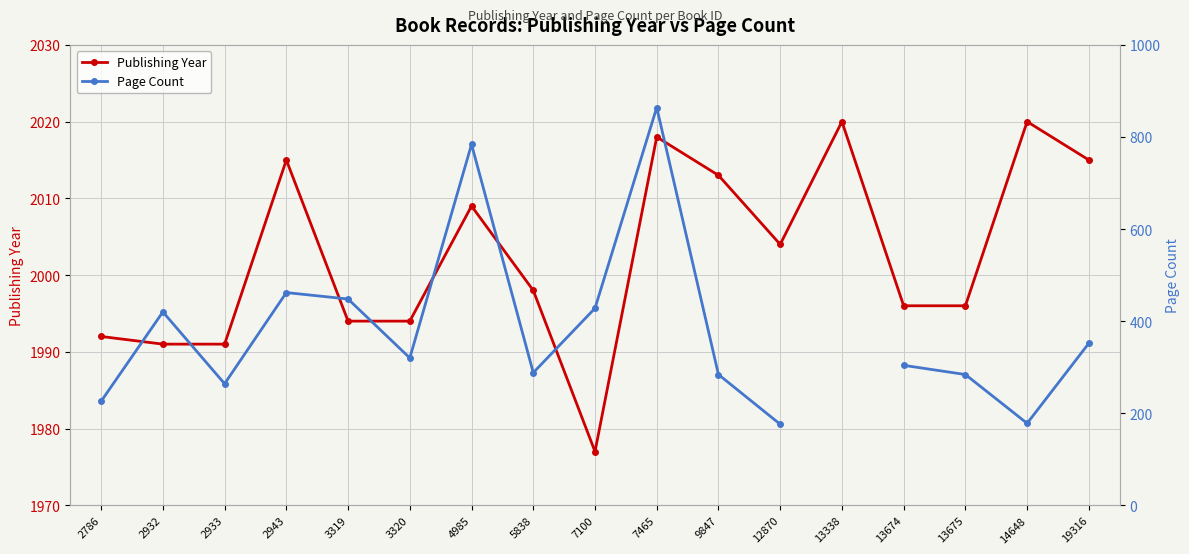

At which category is the sum across all series the highest?

7465